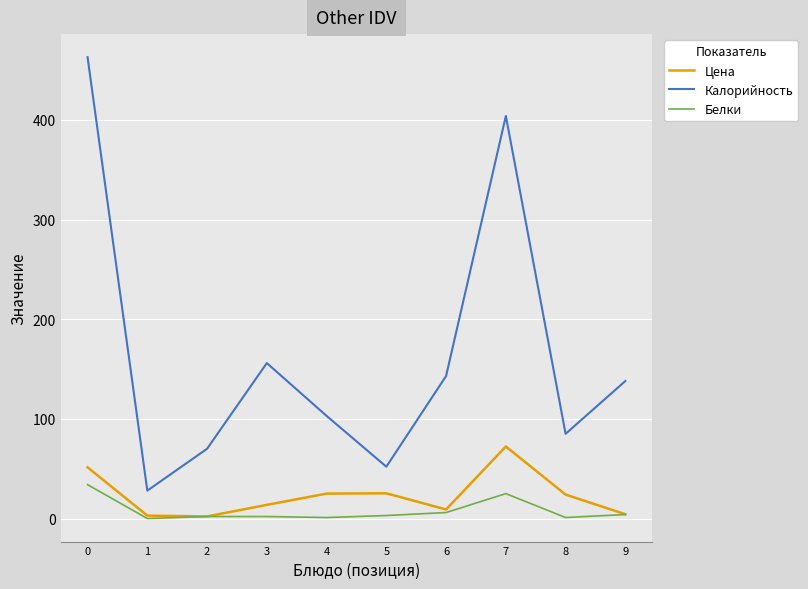

Which series changed the most between 0 and 5?

Калорийность